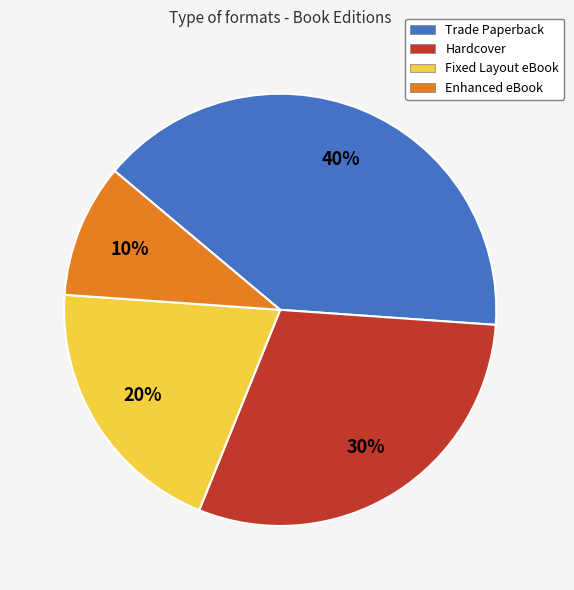

Between Fixed Layout eBook and Hardcover, which is larger?

Hardcover